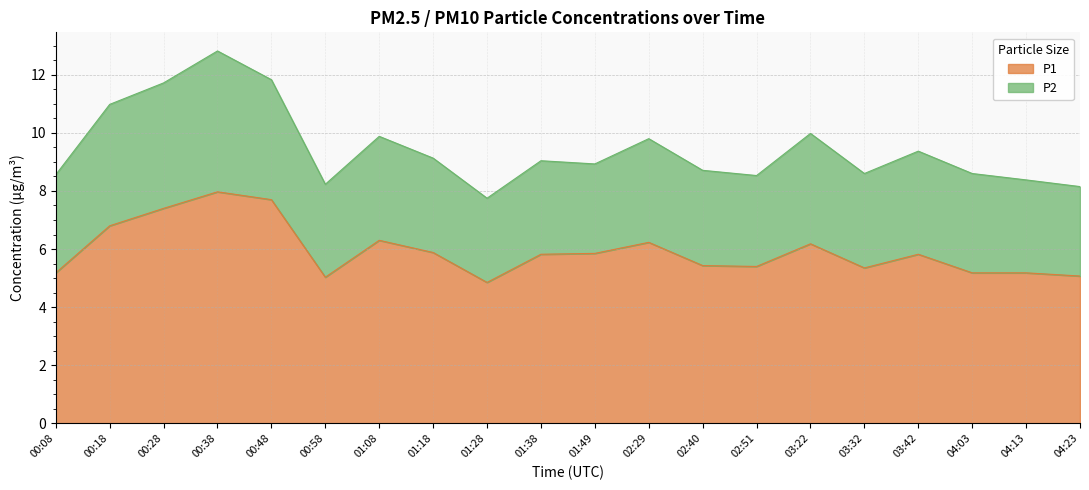

How many lines are shown in the chart?

2